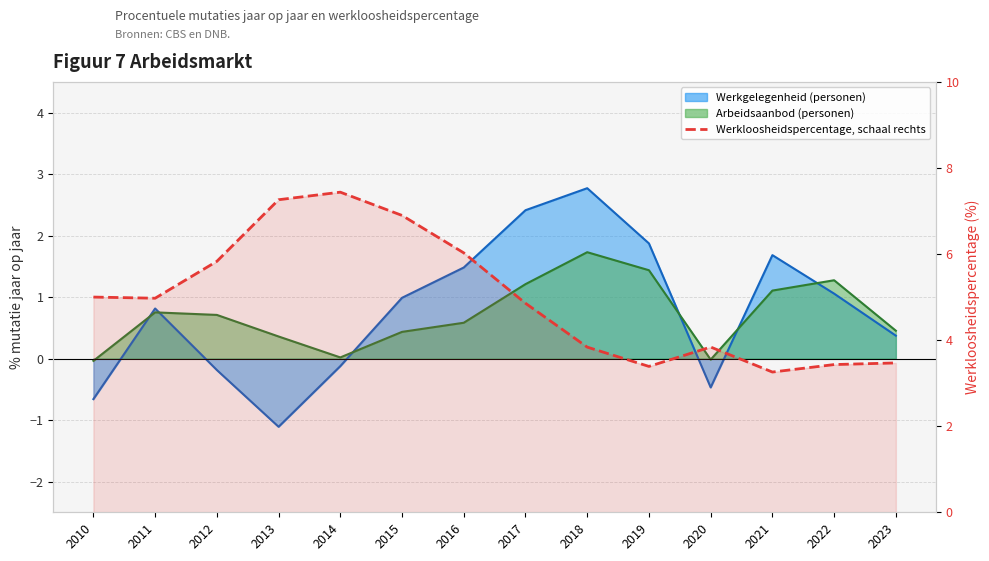

Reading left to right, extract all data points from this chart.

2010=5.0	2011=5.0	2012=5.8	2013=7.3	2014=7.4	2015=6.9	2016=6.0	2017=4.9	2018=3.8	2019=3.4	2020=3.8	2021=3.3	2022=3.4	2023=3.5